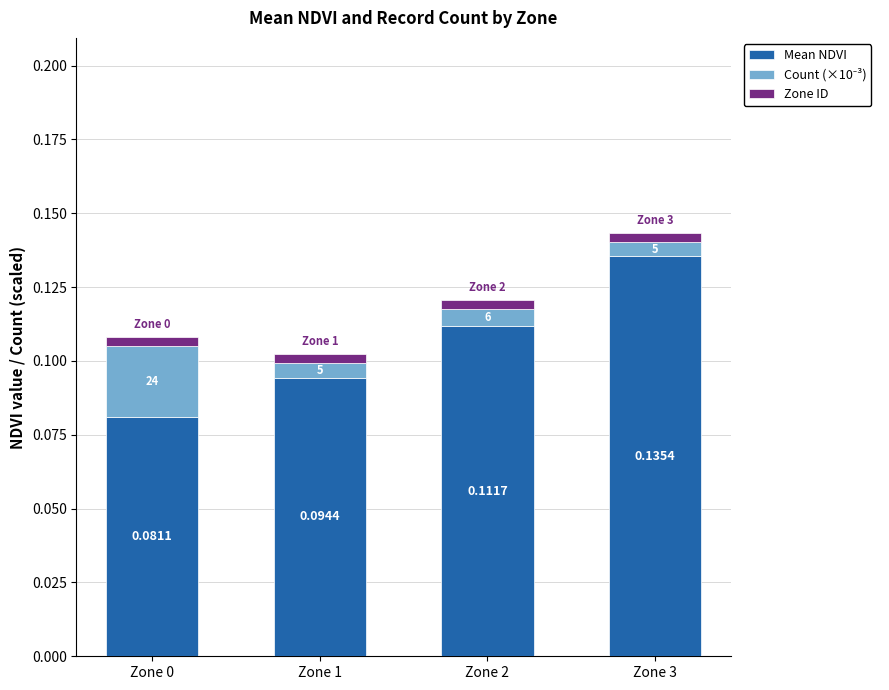

At how many categories does at least one series exceed 0?

4